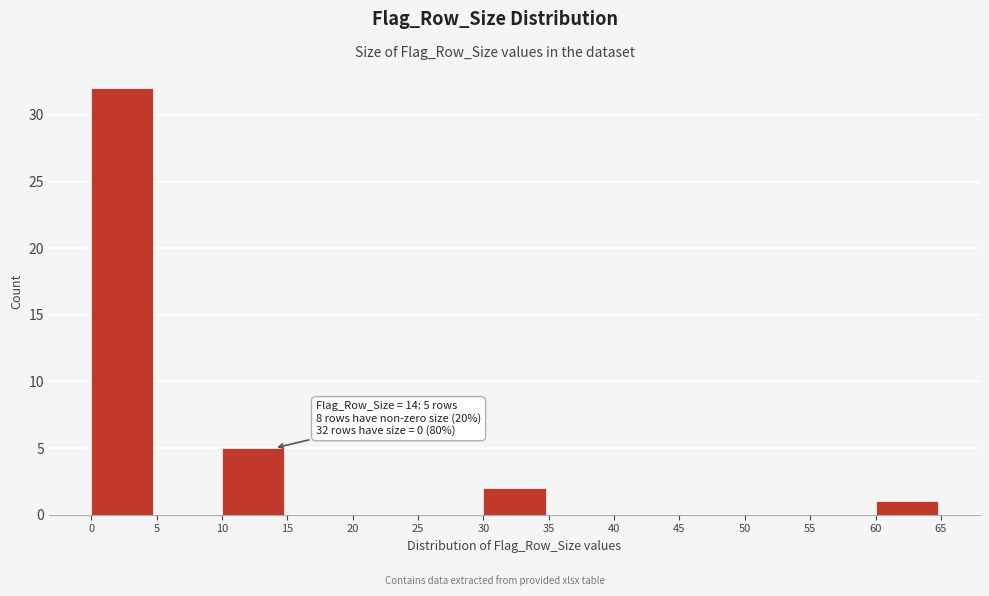

Which range on the x-axis has the tallest bar?

0 to 5